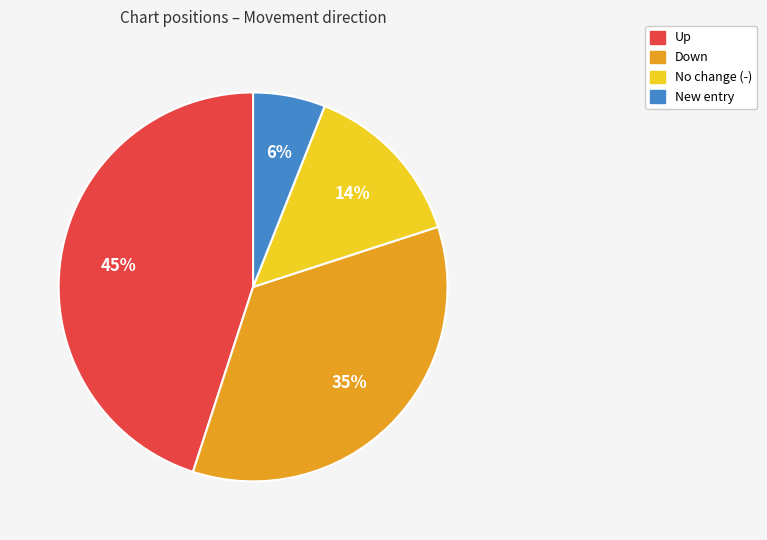

To the nearest percent, what is the average slice percentage?

25%